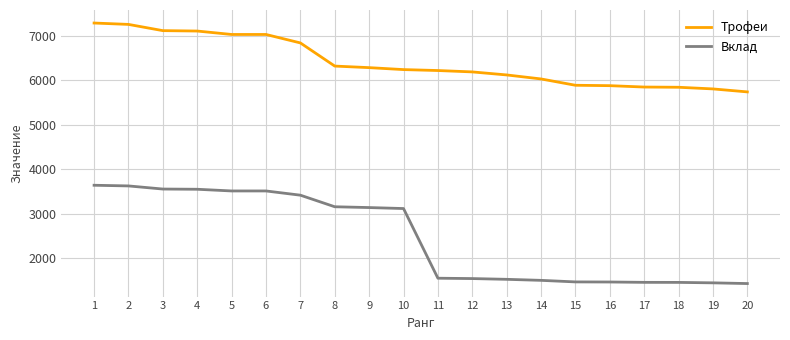

Count the number of data series in this chart.

2